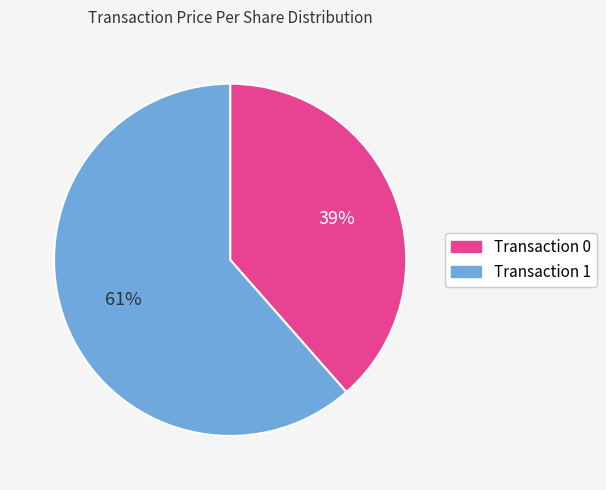

Is there a majority slice in this chart?

Yes